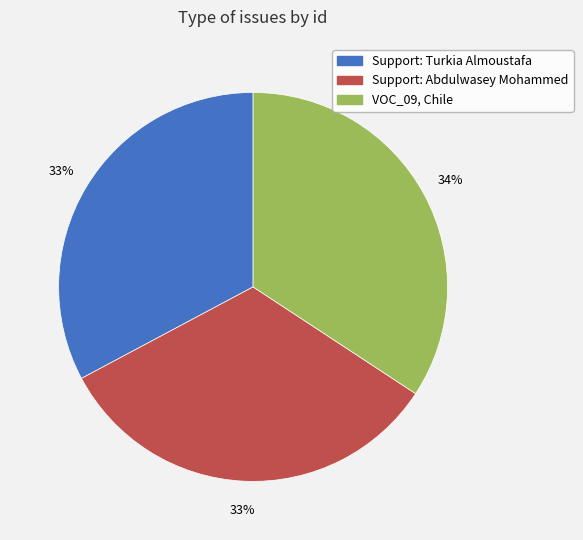

To the nearest percent, what percentage of the pie is Support: Abdulwasey Mohammed?

33%